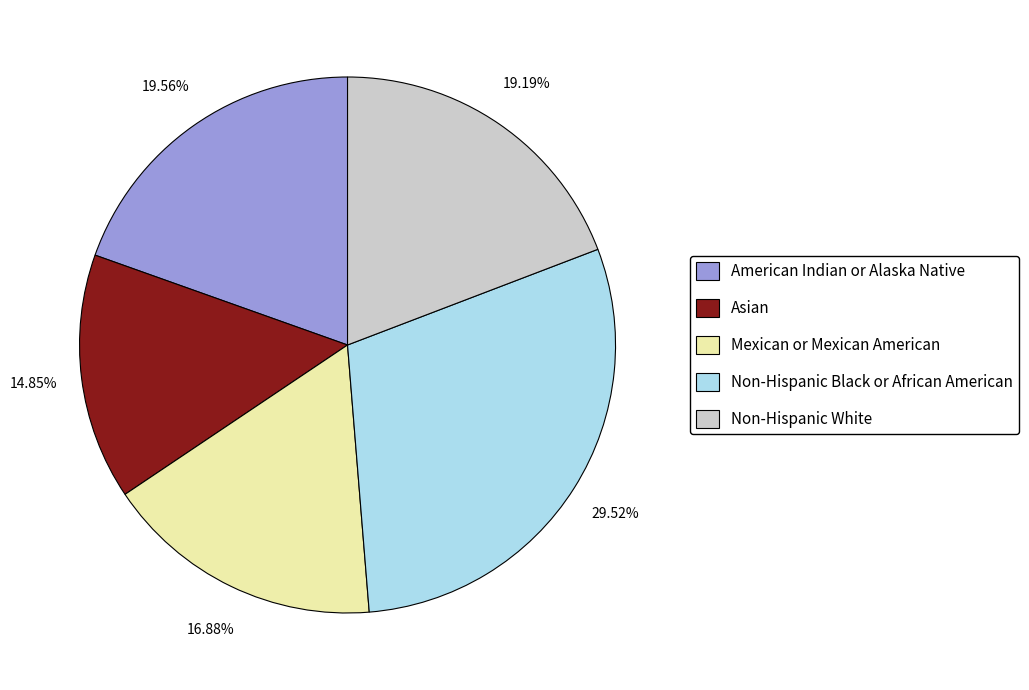

Count the number of slices in the pie.

5